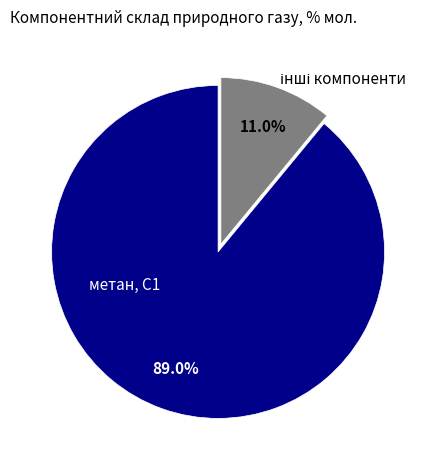

How many segments does this pie chart have?

2